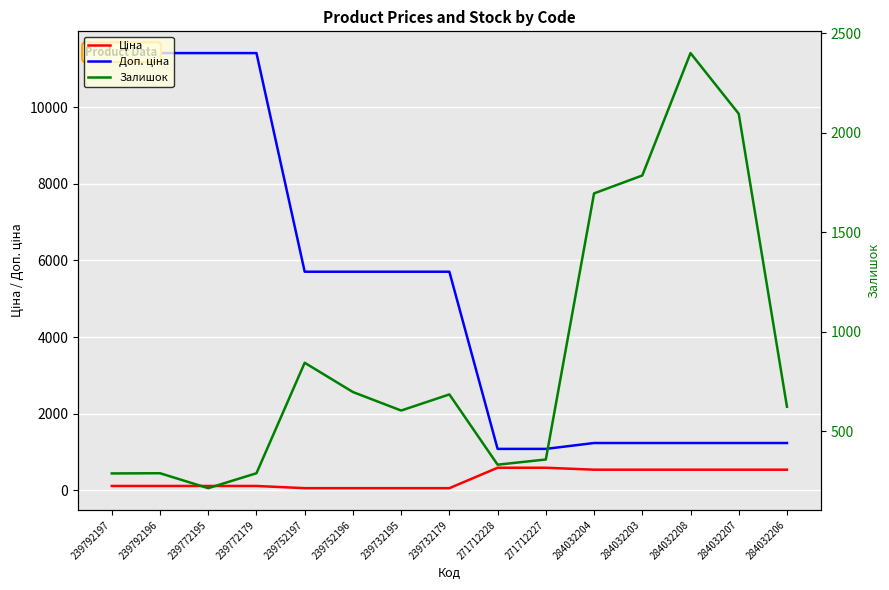

How many times do Ціна and Залишок cross each other?

2